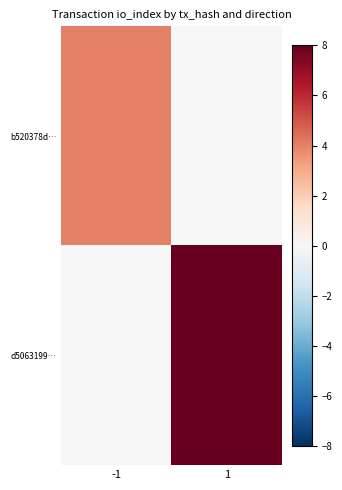

Between -1 and 1, which series saw the biggest shift?

d5063199…